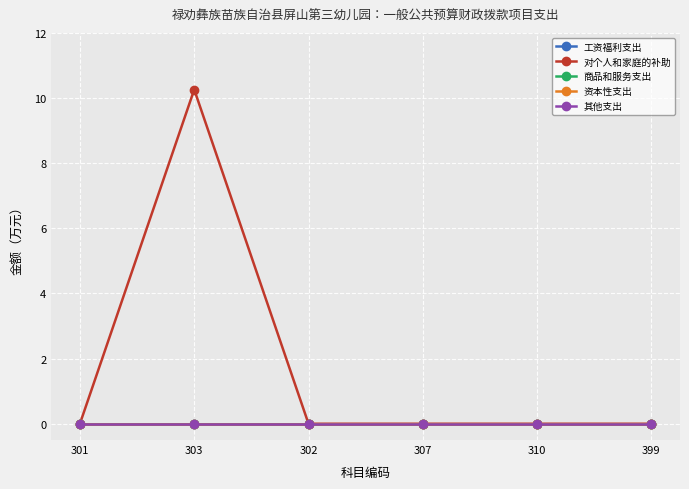

True or false: 其他支出 and 商品和服务支出 intersect in this chart.

False